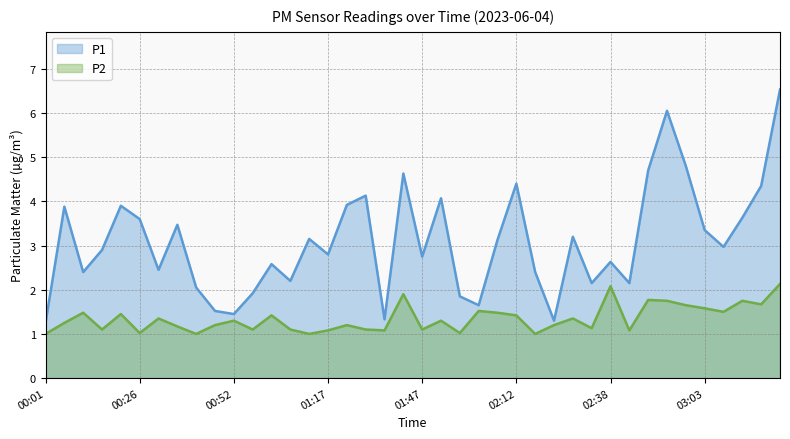

Does the chart have visible grid lines?

Yes